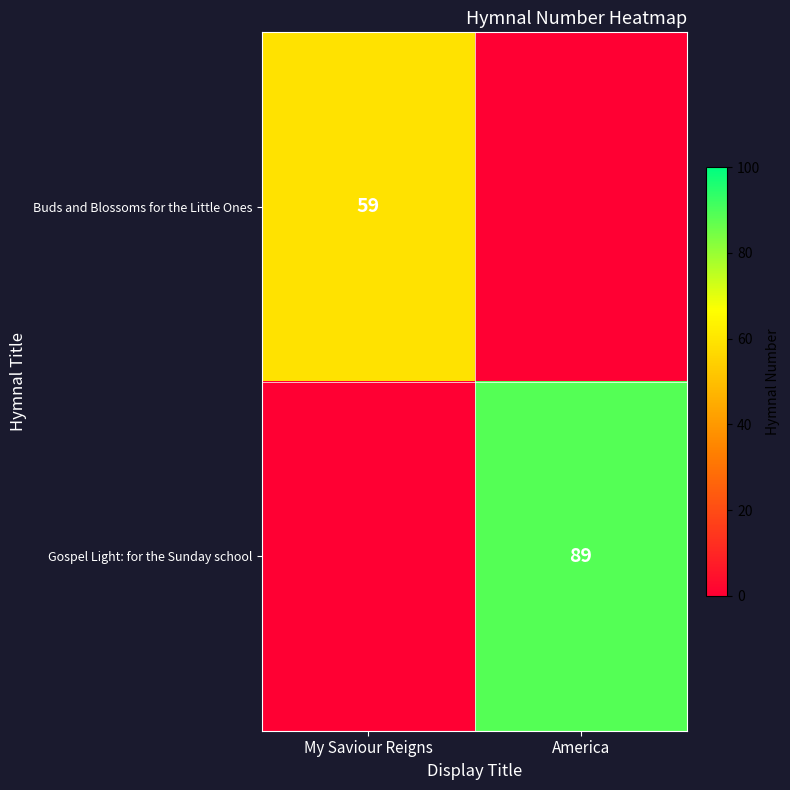

What is the average value of the Gospel Light: for the Sunday school series?

44